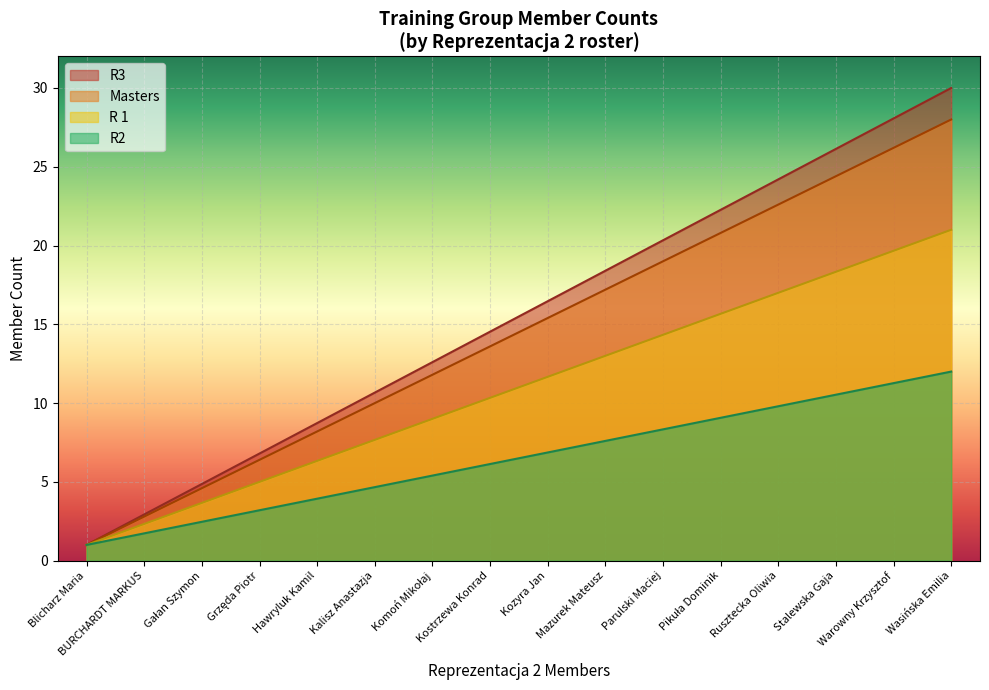

How many lines are shown in the chart?

4